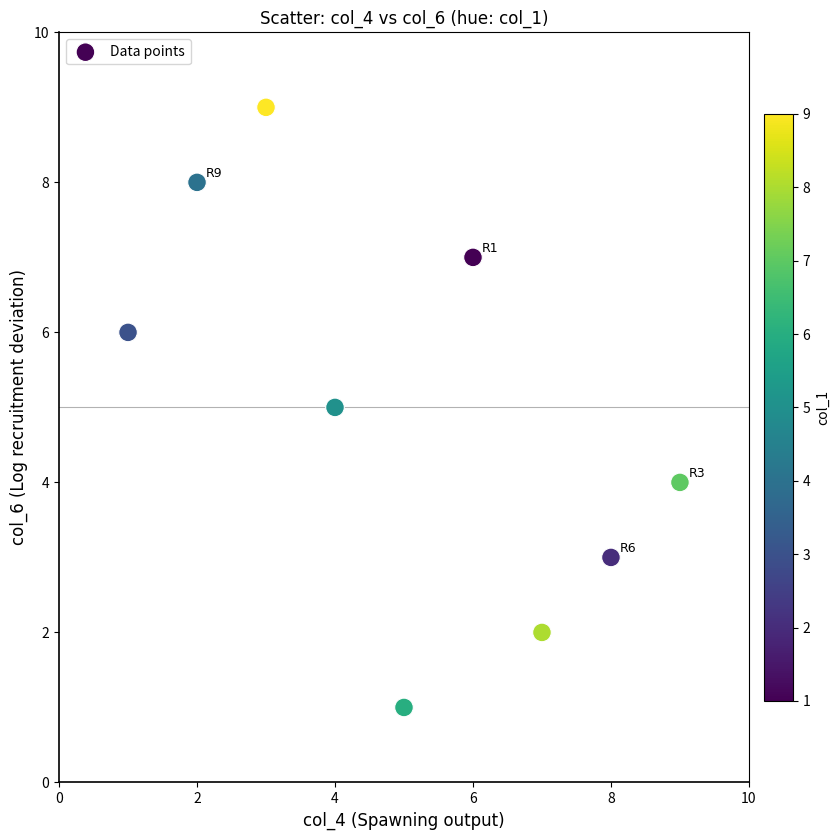

What is the average Y value?

5